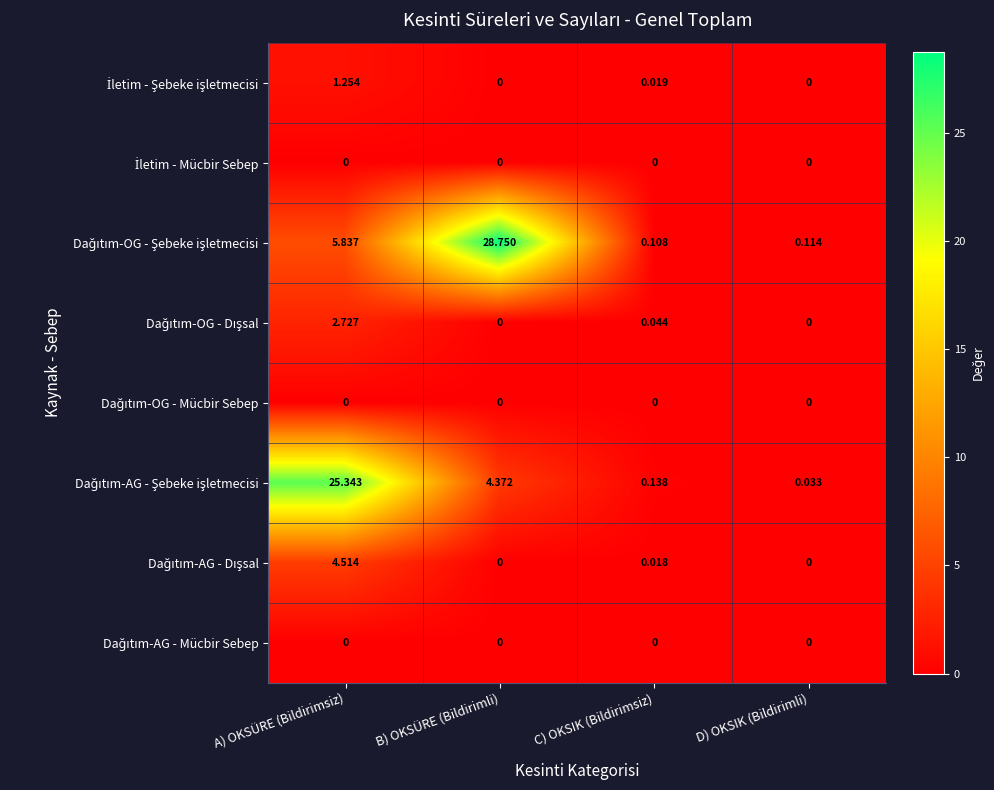

Which category has the highest value across all series?

B) OKSÜRE (Bildirimli)